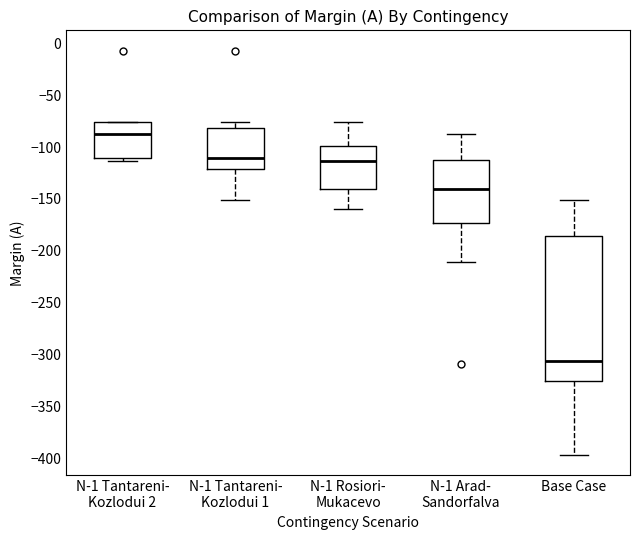

Where does the lower whisker of the box for N-1 Rosiori- Mukacevo end on the y-axis? The values are not printed on the chart, so give them approximately, as read against the axis.

-160